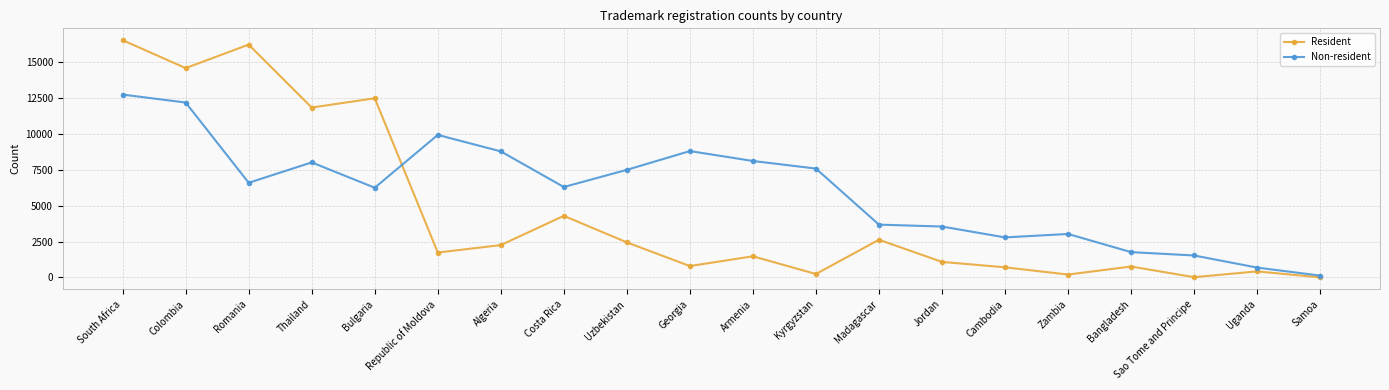

What is the sum of all Resident values?

90583